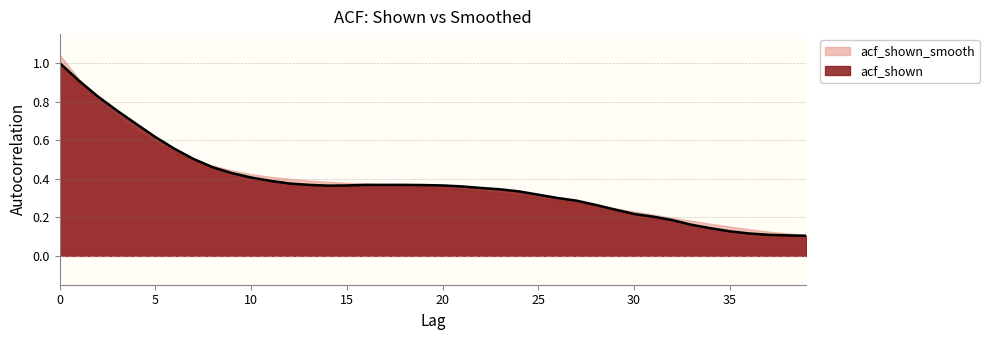

How many categories are shown in the chart?

40